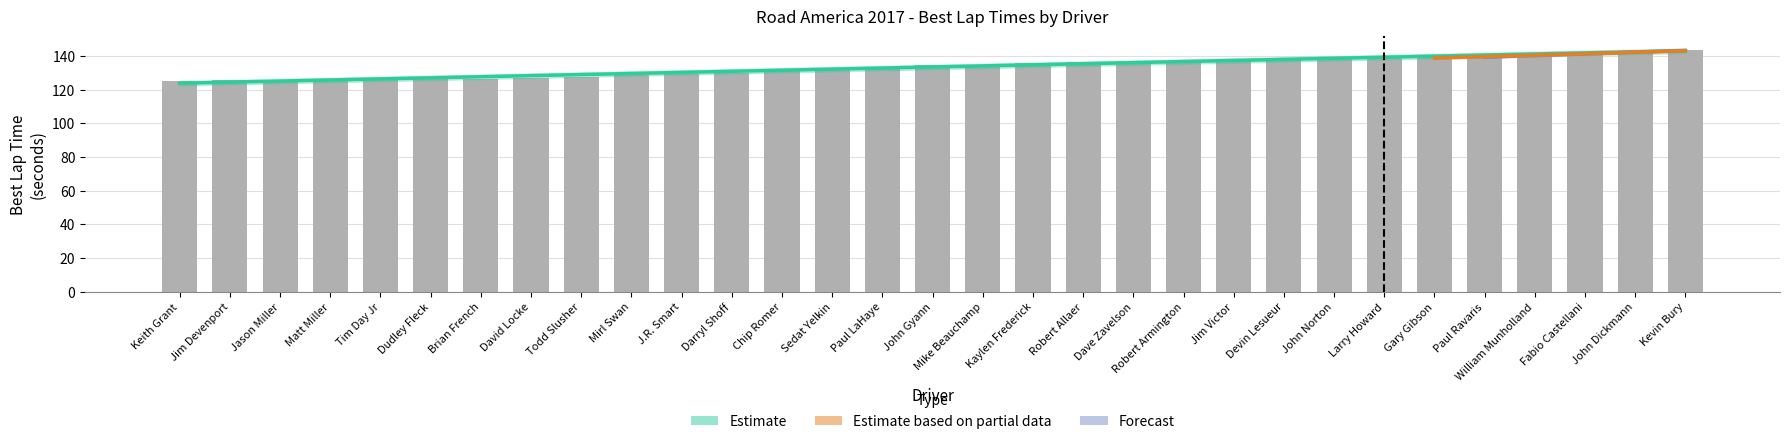

Reading right to left, what are all the values shown in this chart?

Total Laps: 8.0	10.0	3.0	10.0	8.0	10.0	6.0	10.0	10.0	10.0	8.0	9.0	9.0	10.0	10.0	6.0	11.0	5.0	7.0	11.0	11.0	10.0	9.0	7.0	11.0	11.0	10.0	11.0	9.0	11.0	11.0
Best Lap time: 143.5	142.2	141.0	140.2	139.4	139.3	139.2	139.1	139.0	138.4	137.3	137.1	136.1	135.7	134.9	134.8	132.8	132.1	131.4	129.6	129.5	128.6	127.4	127.1	126.2	126.0	126.0	126.0	125.9	125.5	125.4
Best Speed: 101.5	102.5	103.4	103.9	104.6	104.6	104.7	104.8	104.8	105.3	106.2	106.3	107.1	107.4	108.0	108.1	109.7	110.3	110.9	112.5	112.5	113.3	114.4	114.6	115.4	115.6	115.7	115.7	115.8	116.1	116.2